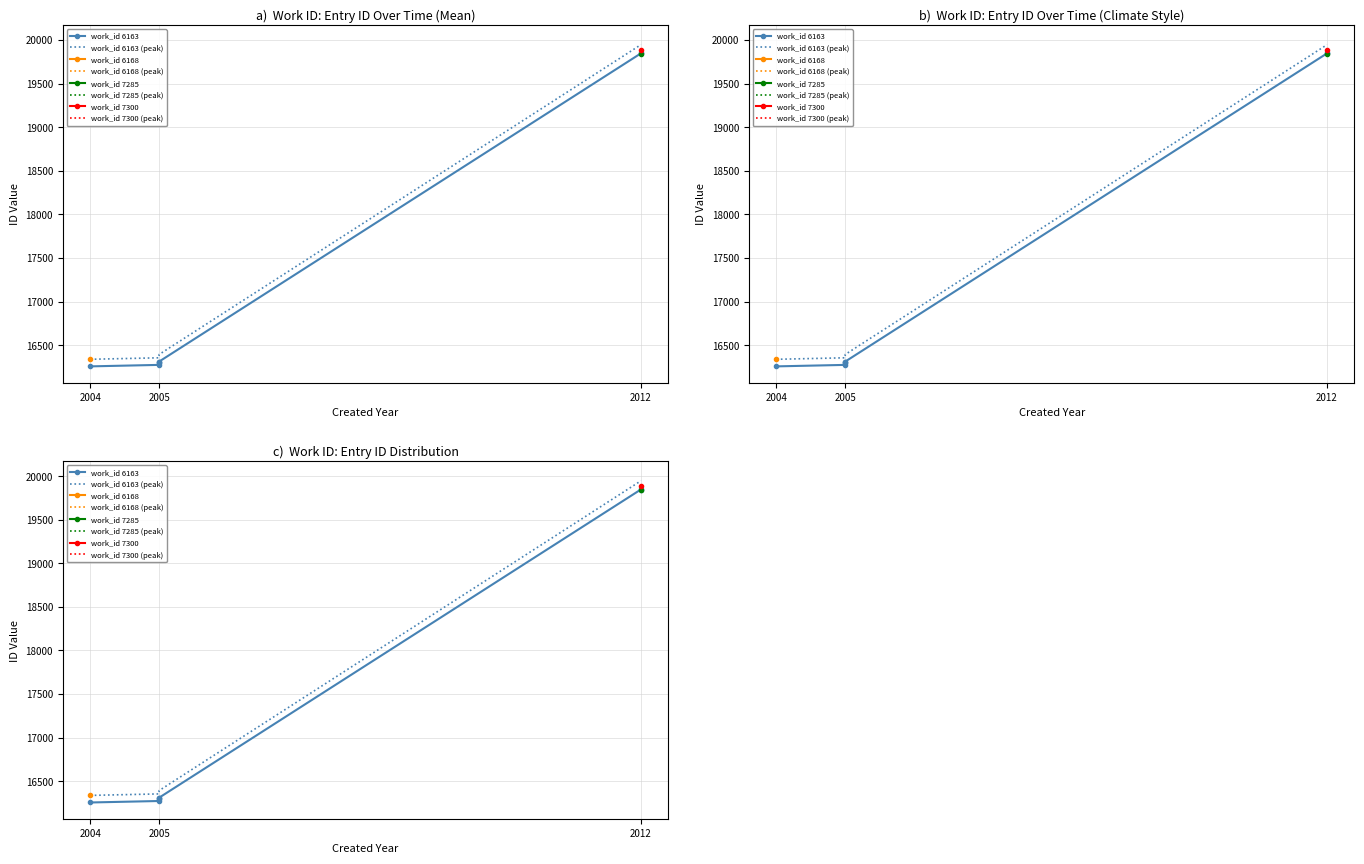

Which series has the widest spread of values?

work_id 6163 (peak)